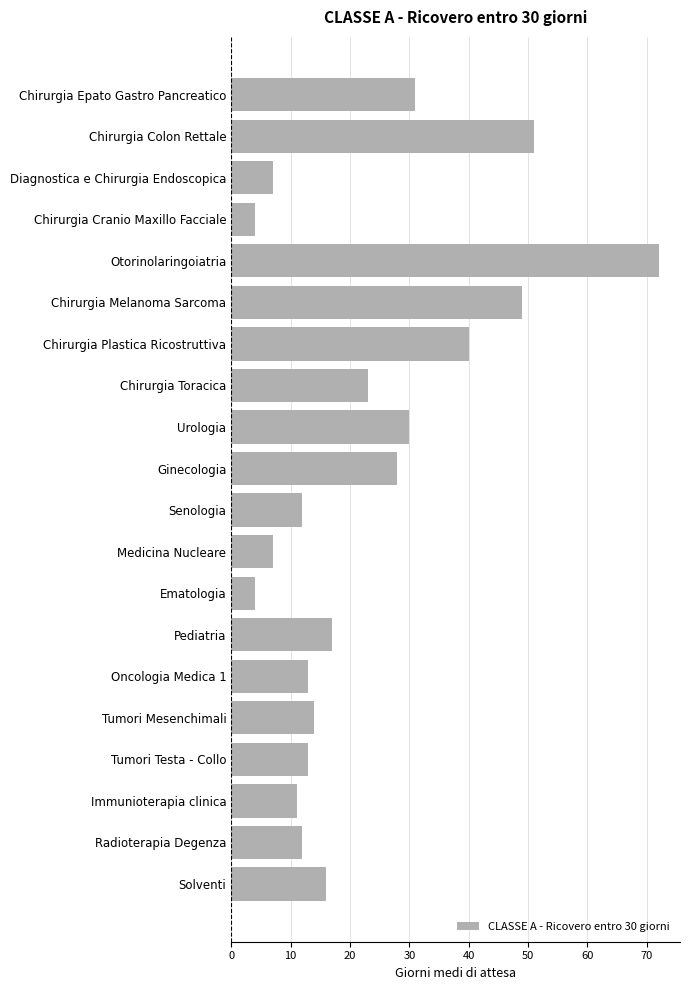

At which label is the value closest to 38?

Chirurgia Plastica Ricostruttiva